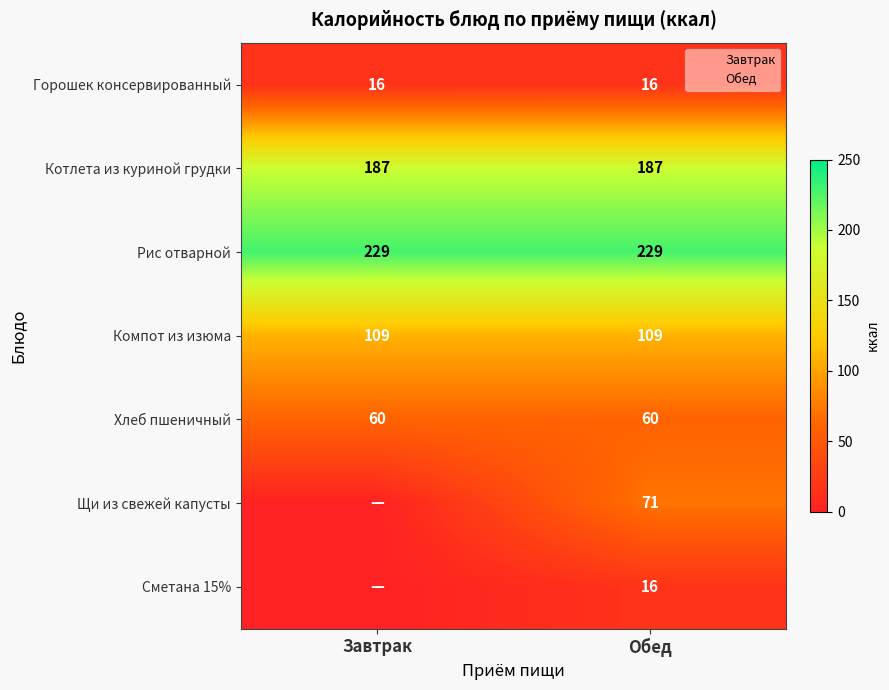

Between Обед and Завтрак, which is larger?

Обед